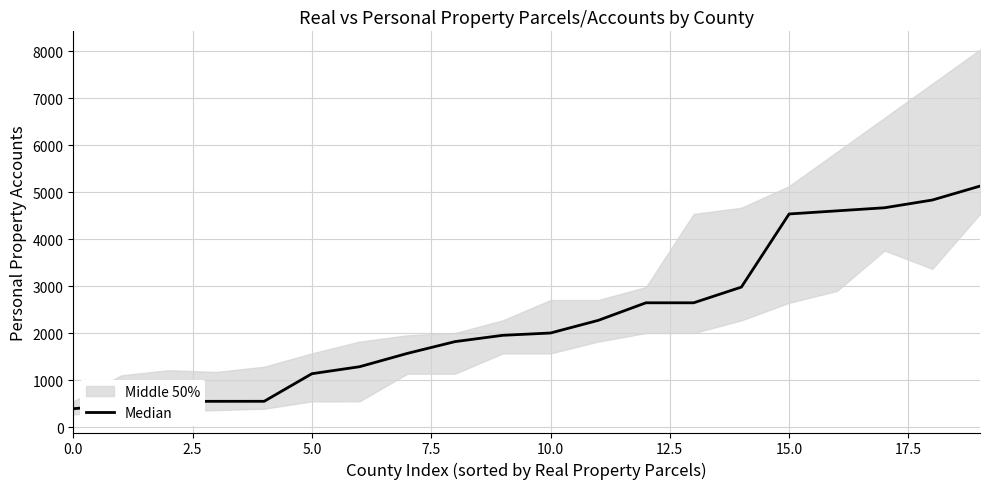

The chart shows a value of 2651.0 at 12. True or false?

True